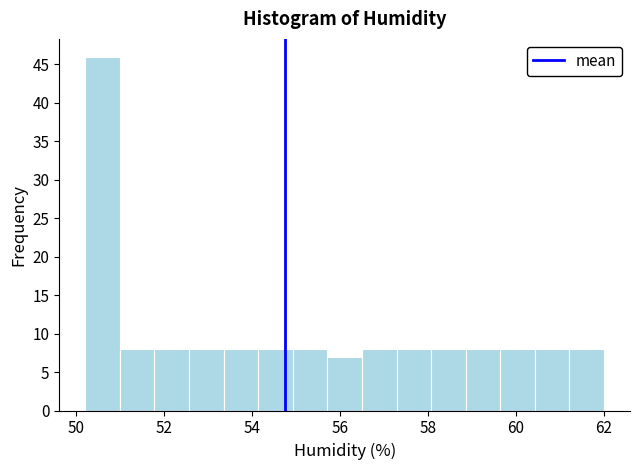

Around what value on the x-axis is the tallest bar? Give the approximate position of its centre, as read against the axis.

50.6